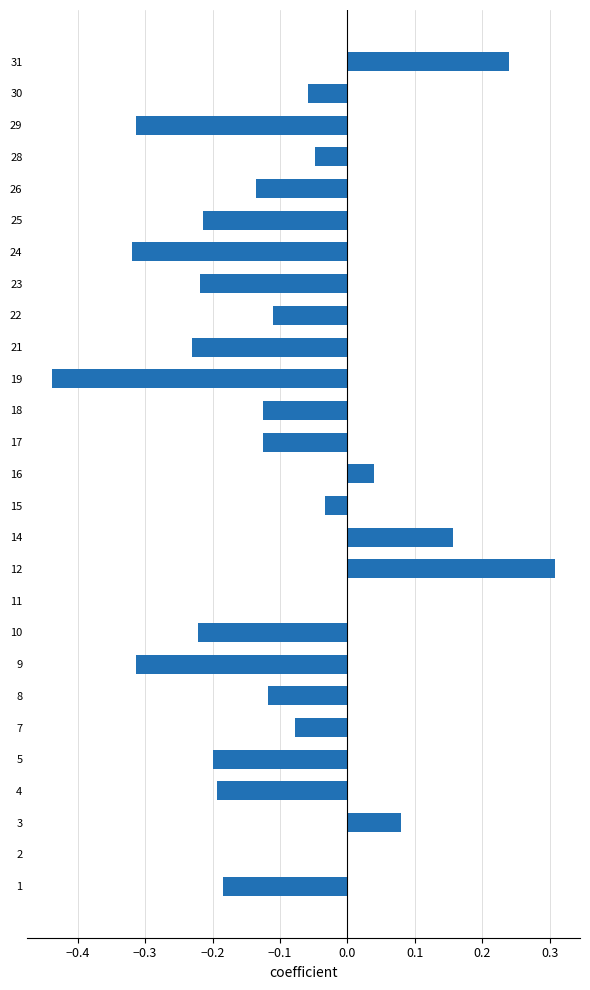

Count the number of data series in this chart.

1